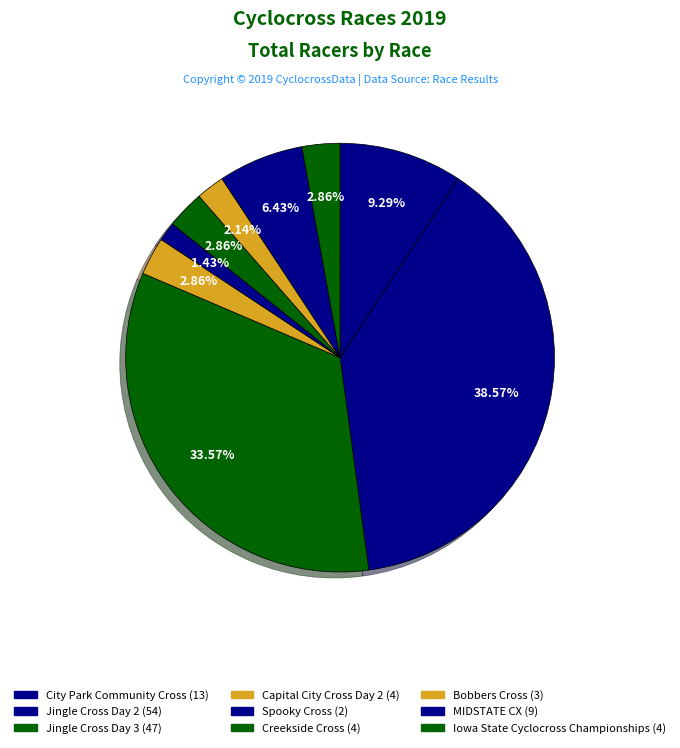

What percentage is the City Park Community Cross slice, to the nearest percent?

9%